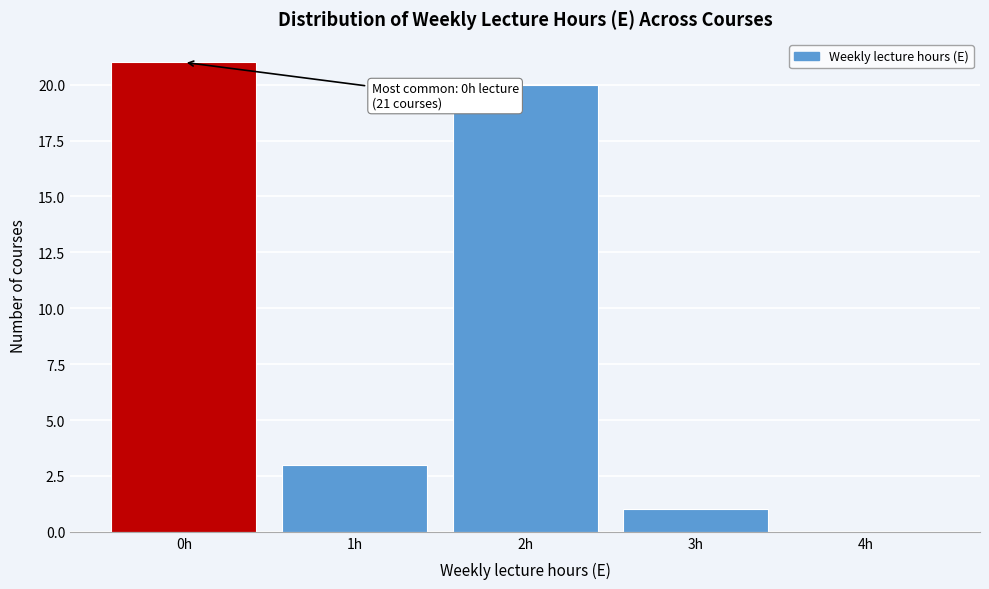

Reading right to left, extract all data points from this chart.

4h=0	3h=1	2h=20	1h=3	0h=21